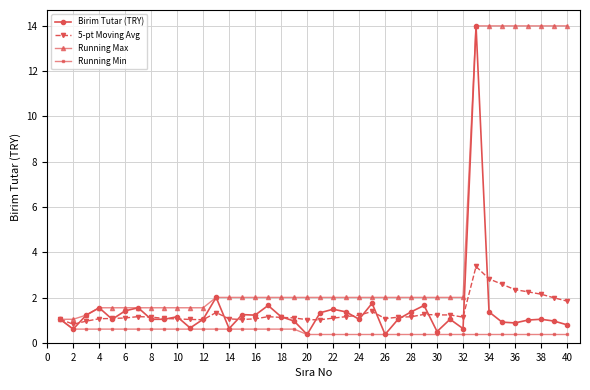

True or false: Birim Tutar (TRY) has more than 0 interior local peaks.

True